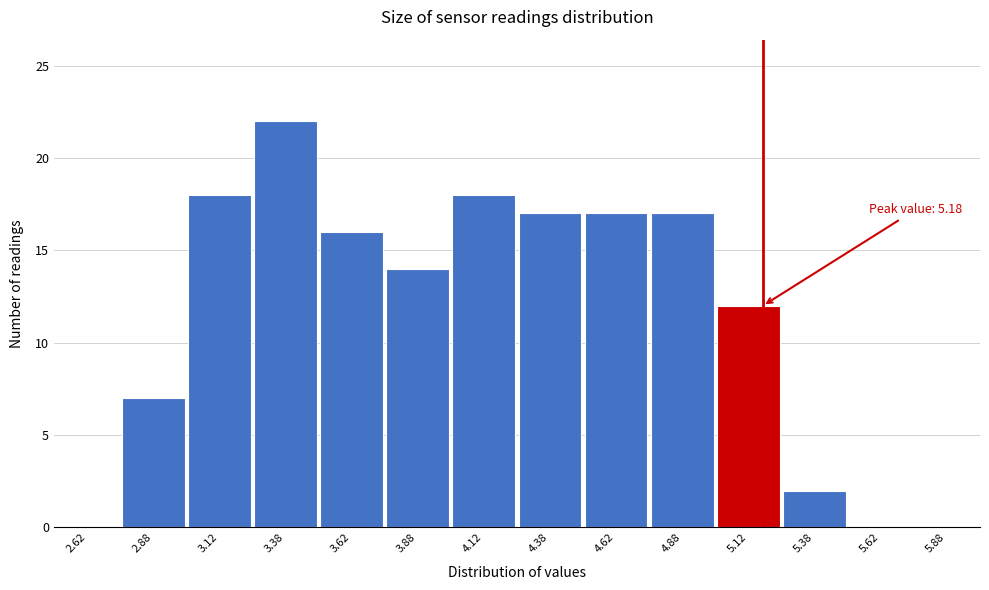

Over which range of the x-axis is the bar tallest?

3.25 to 3.50